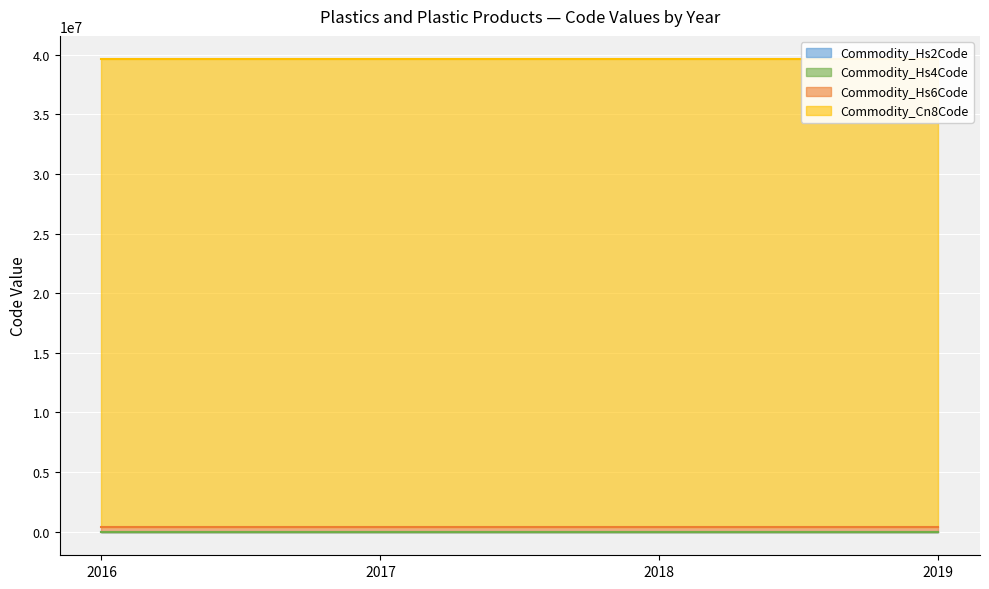

Rank the series by their maximum value, from lowest to highest.

Commodity_Hs2Code, Commodity_Hs4Code, Commodity_Hs6Code, Commodity_Cn8Code